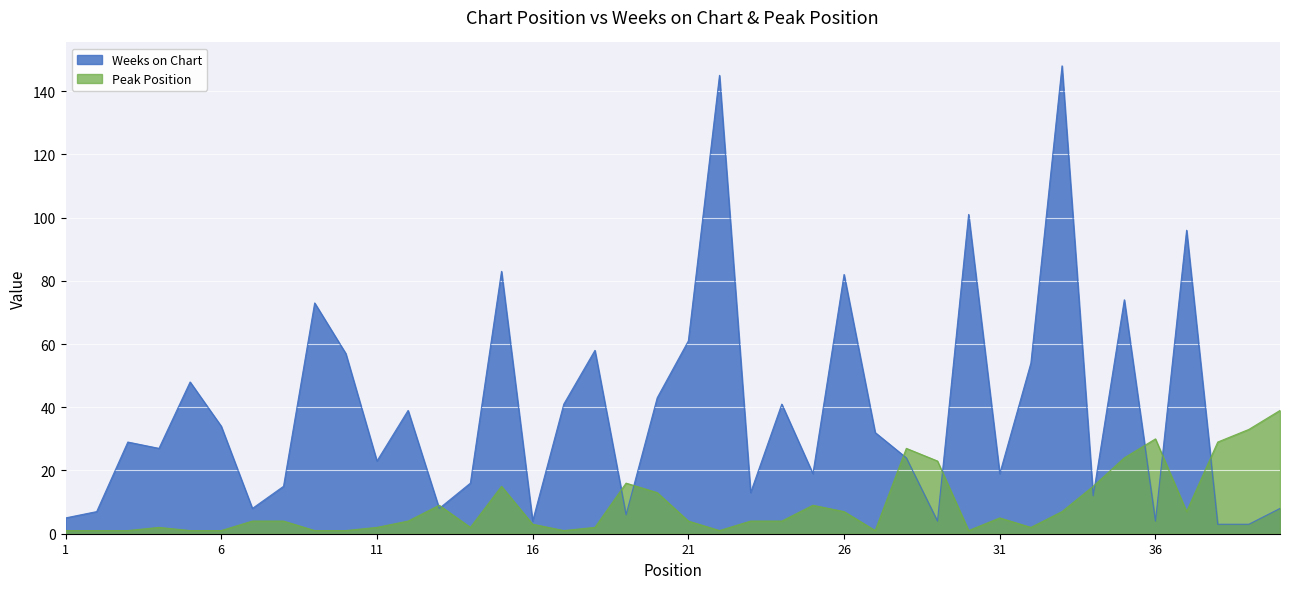

What are all the series names shown in the legend?

Weeks on Chart, Peak Position